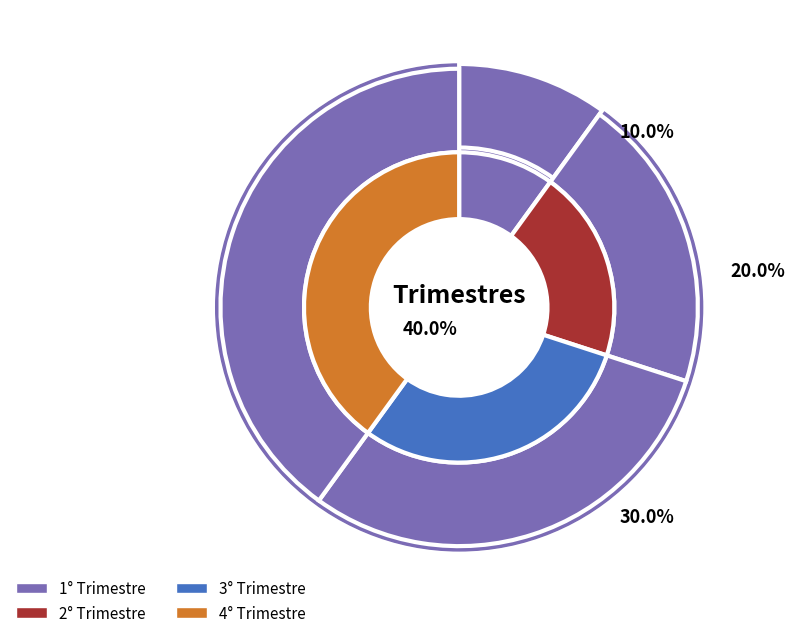

To the nearest percent, what is the difference between the largest and smallest slice percentages?

30%